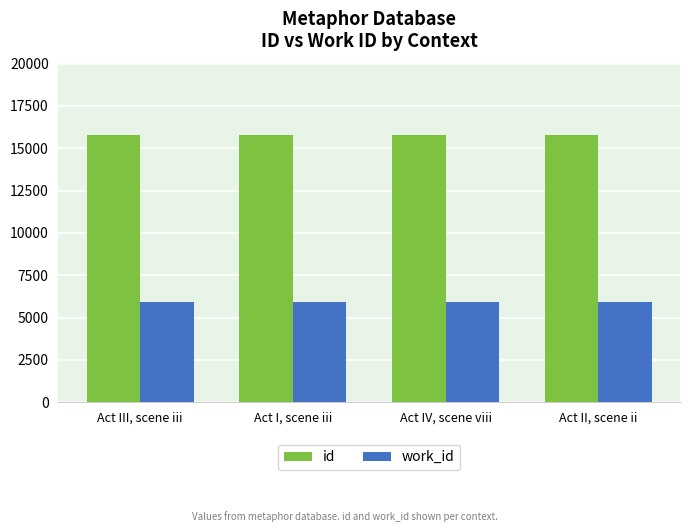

Is it true that work_id equals 2628 at Act II, scene ii?

False